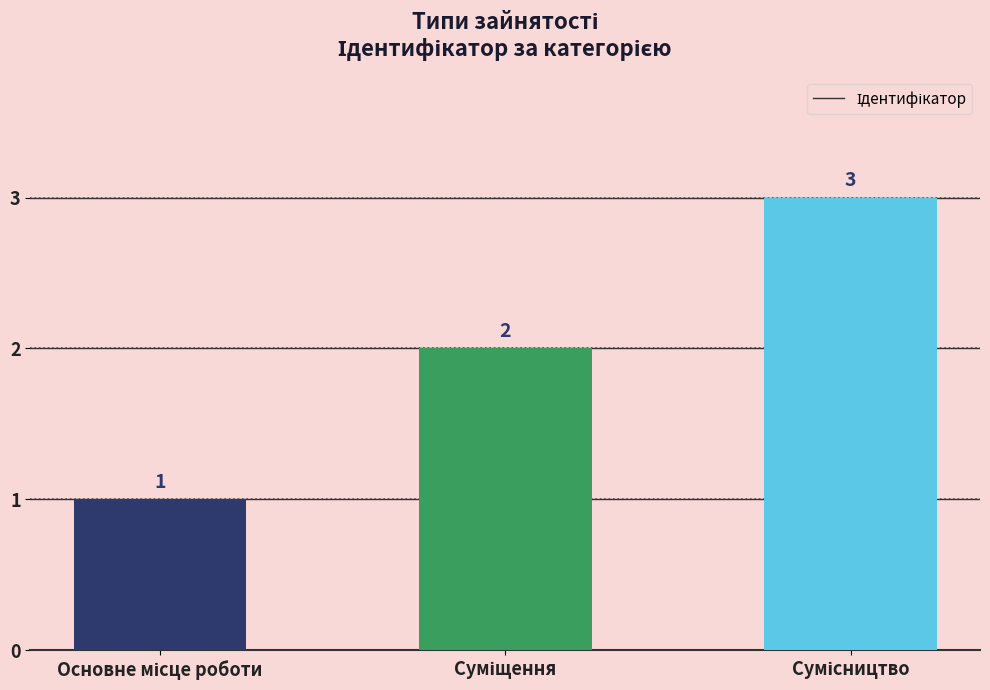

What is the sum of all values?

6